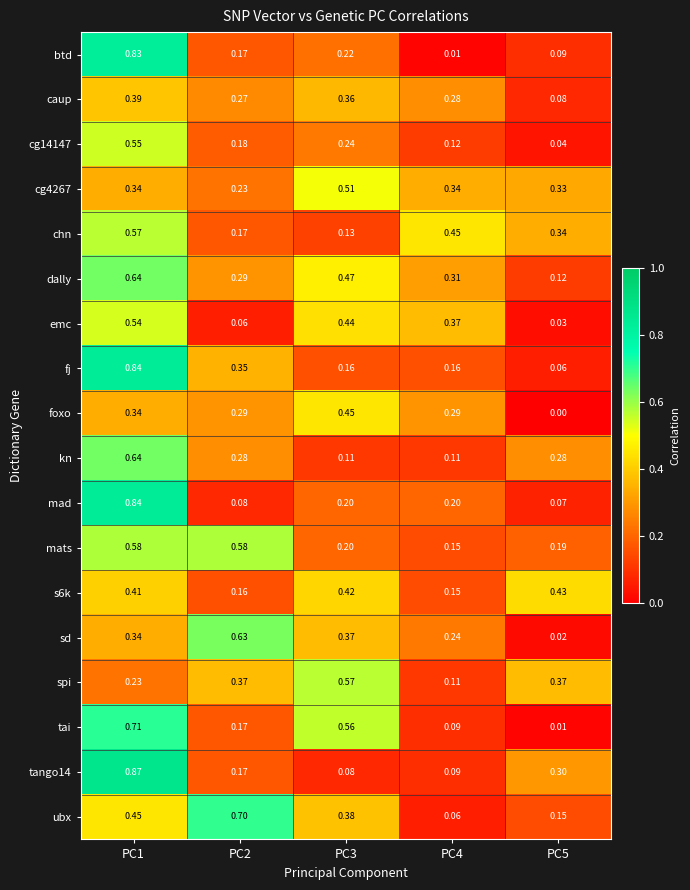

Which series has the largest total across all categories?

dally